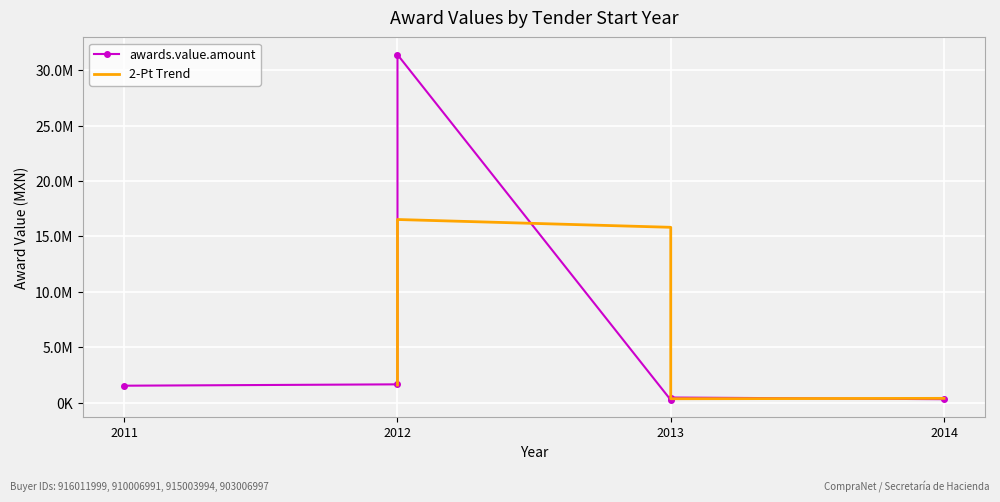

Which series has the largest total across all categories?

awards.value.amount